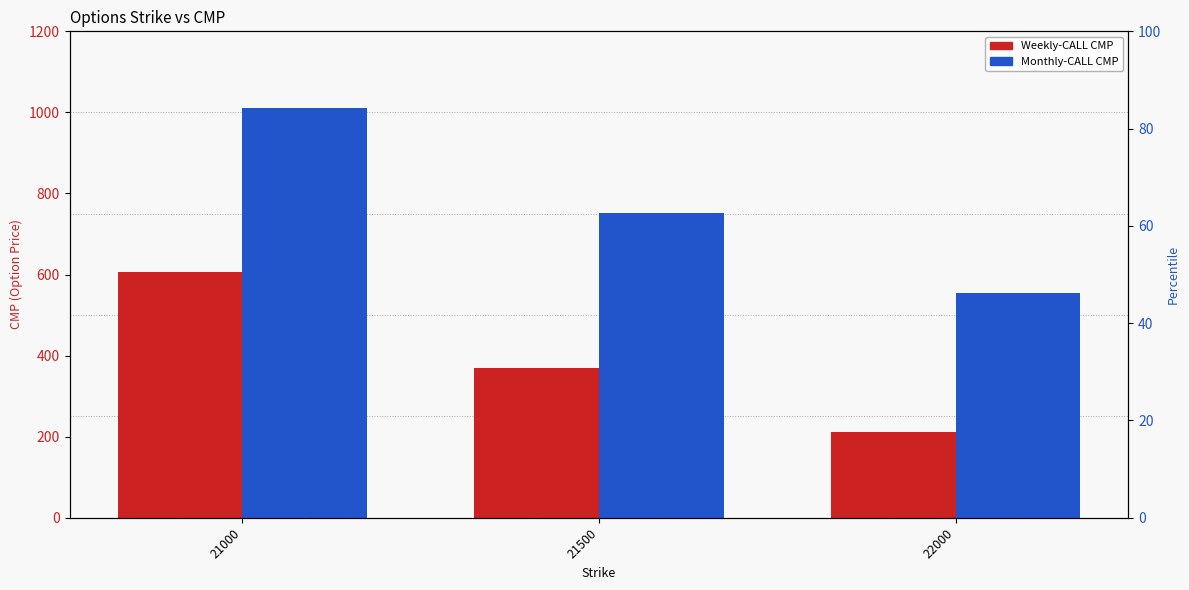

At which category is the sum across all series the highest?

21000